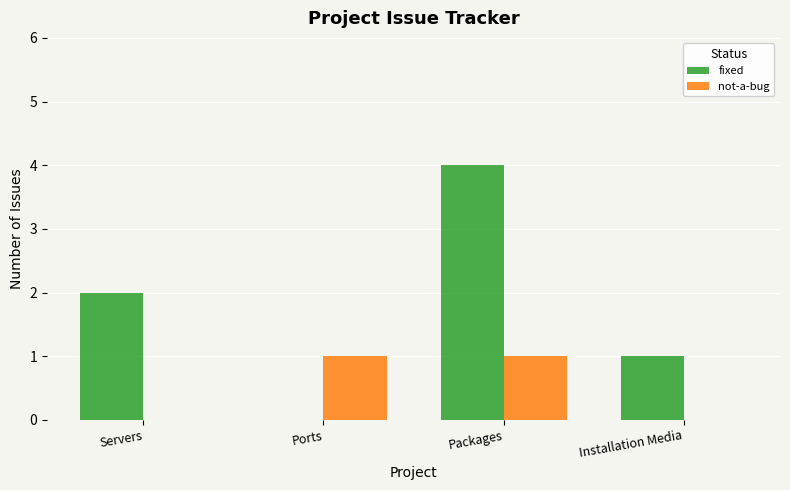

Reading left to right, list all the values displayed in this chart.

fixed: Servers=2	Ports=0	Packages=4	Installation Media=1
not-a-bug: Servers=0	Ports=1	Packages=1	Installation Media=0